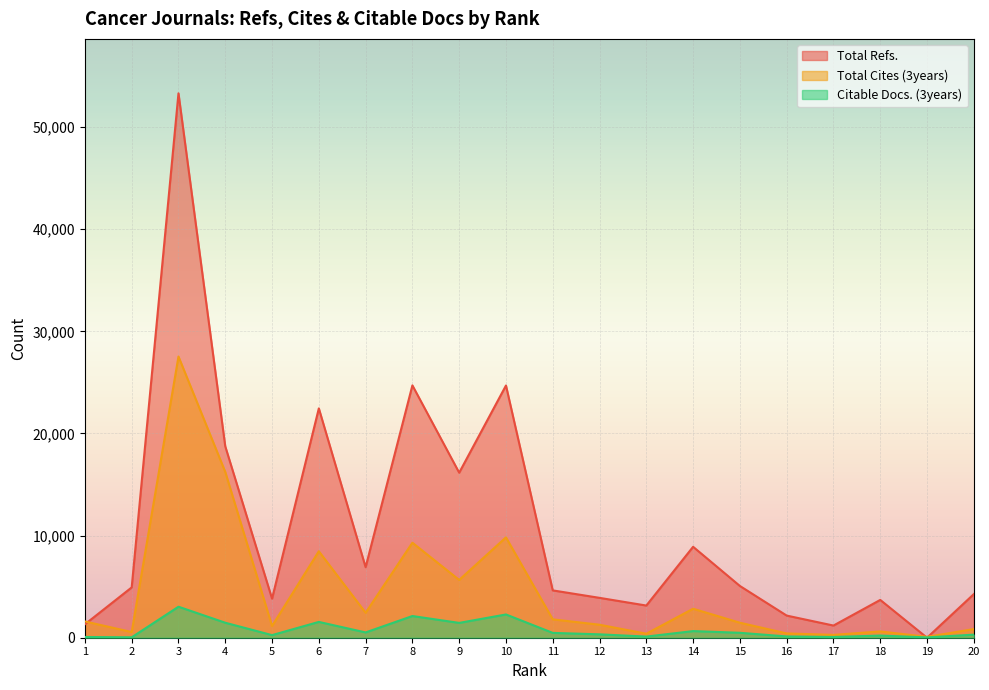

True or false: Total Refs. has more than 2 interior local peaks.

True